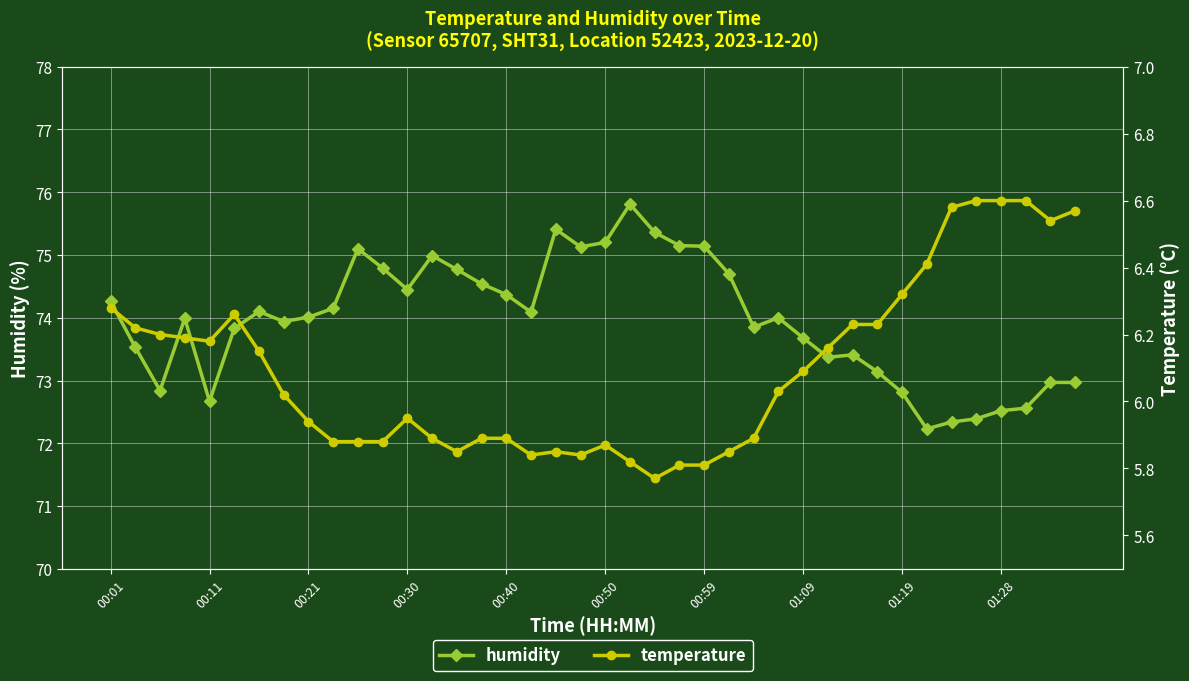

What is the sum of all temperature values?

243.9